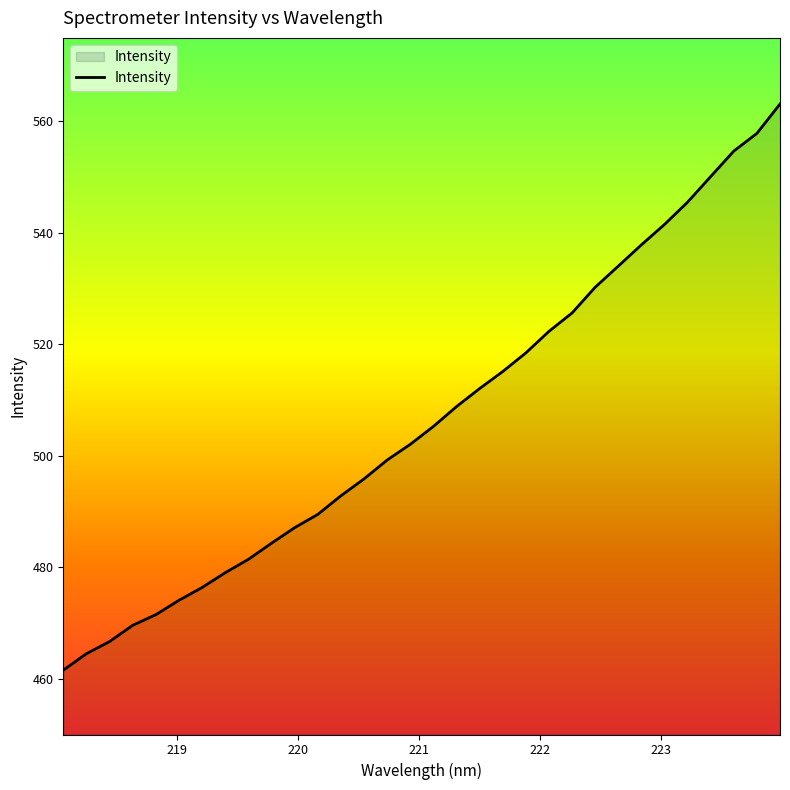

What is the maximum value shown in the chart?

563.1